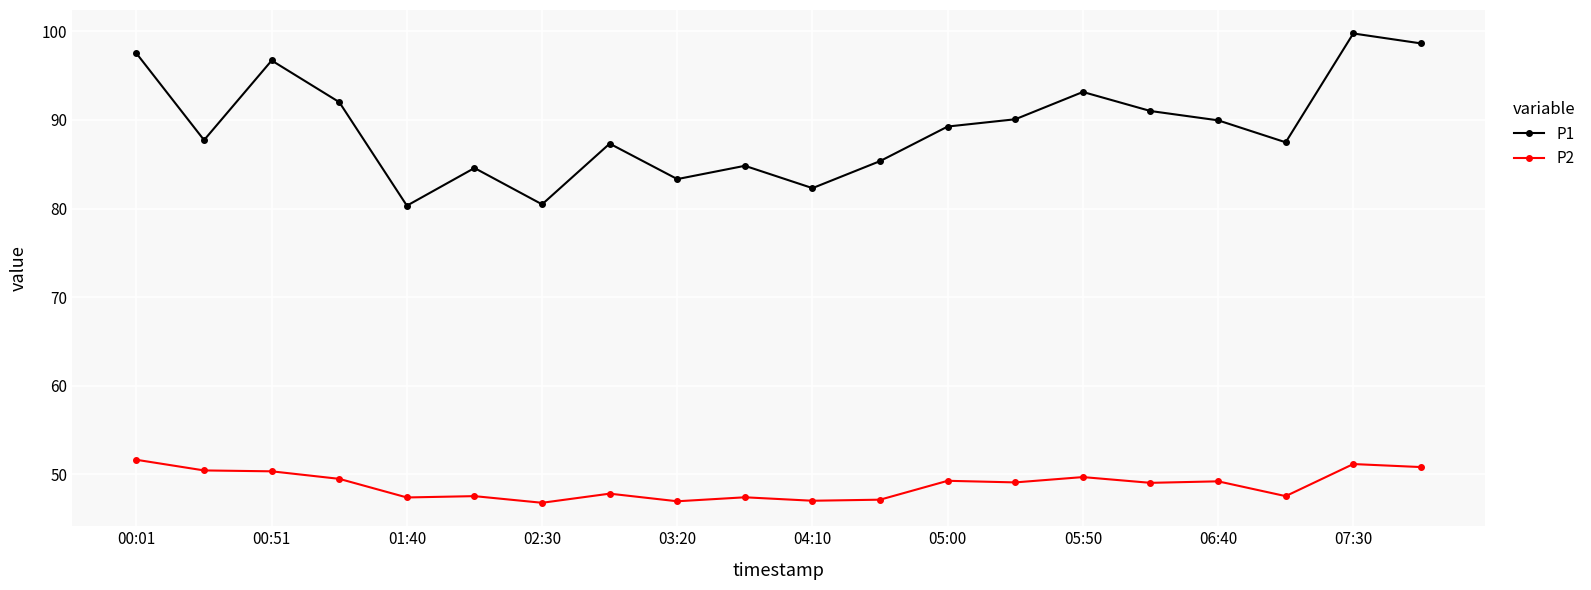

True or false: P1 has more than 0 points higher than both neighbors.

True